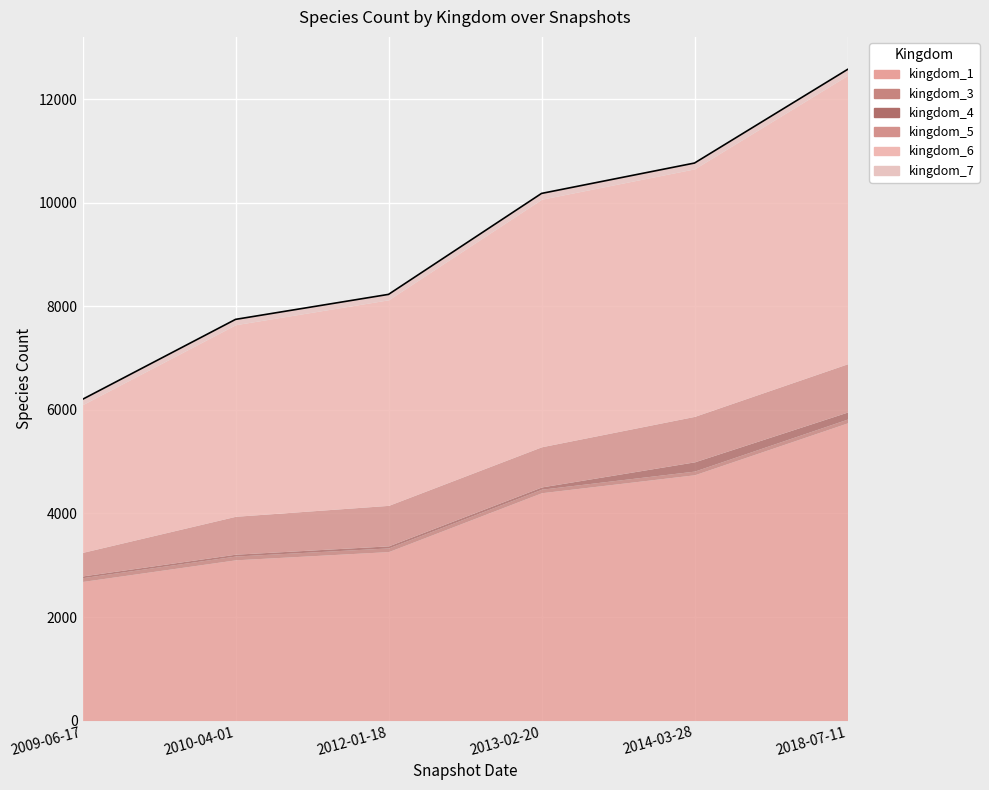

Rank the series by their maximum value, from highest to lowest.

kingdom_1, kingdom_6, kingdom_5, kingdom_4, kingdom_7, kingdom_3